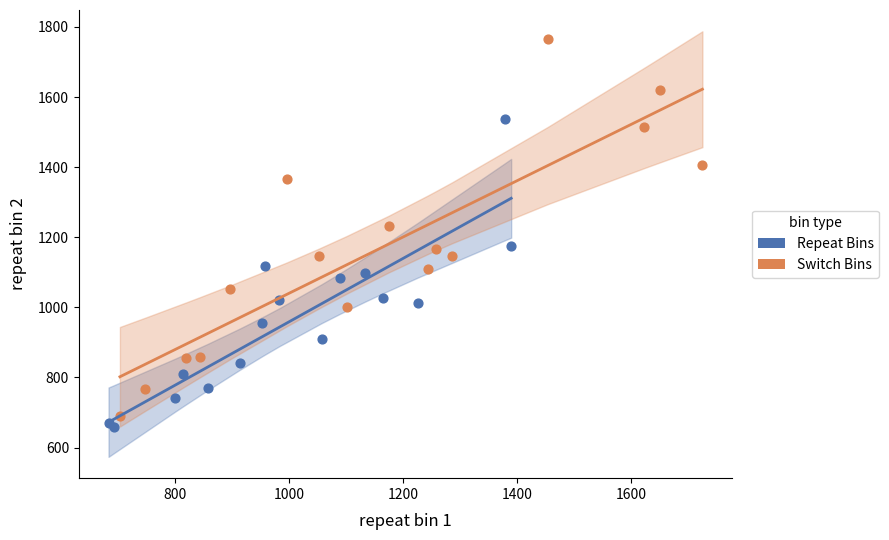

What are all the series names shown in the legend?

Repeat Bins, Switch Bins